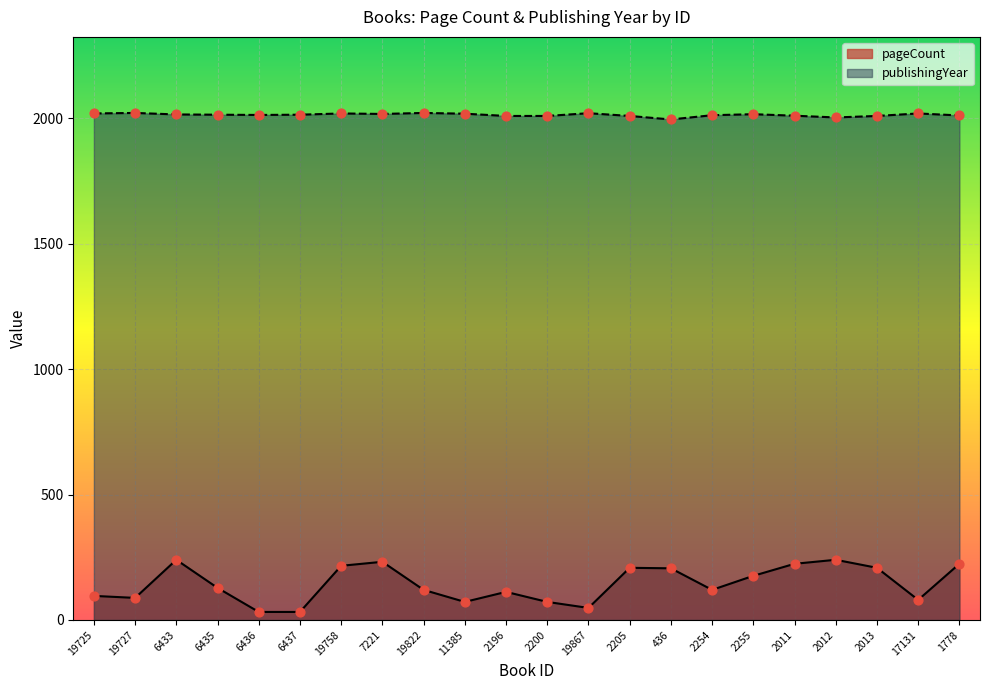

At how many categories does at least one series exceed 1785?

22